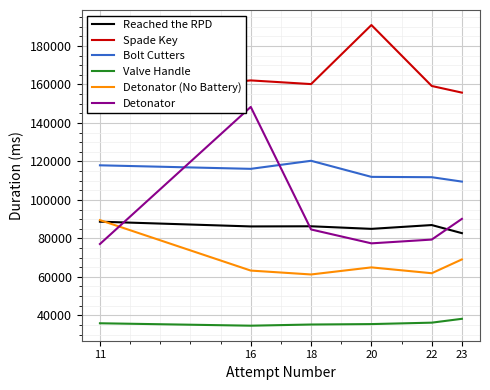

The Detonator (No Battery) series shows 81534 at 18. True or false?

False